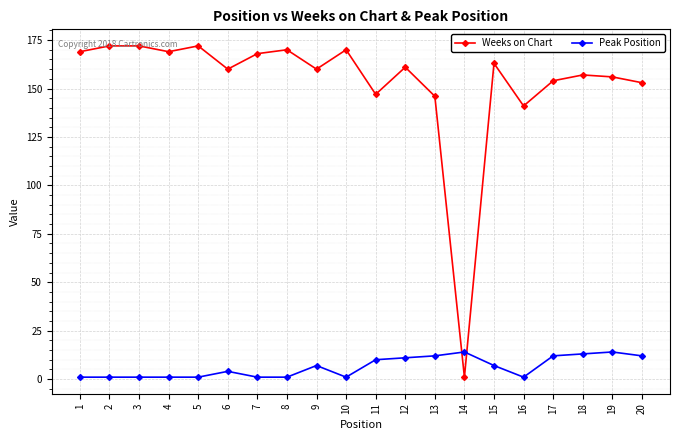

Is the value of Weeks on Chart at 14 greater than the value of Peak Position at 15?

No